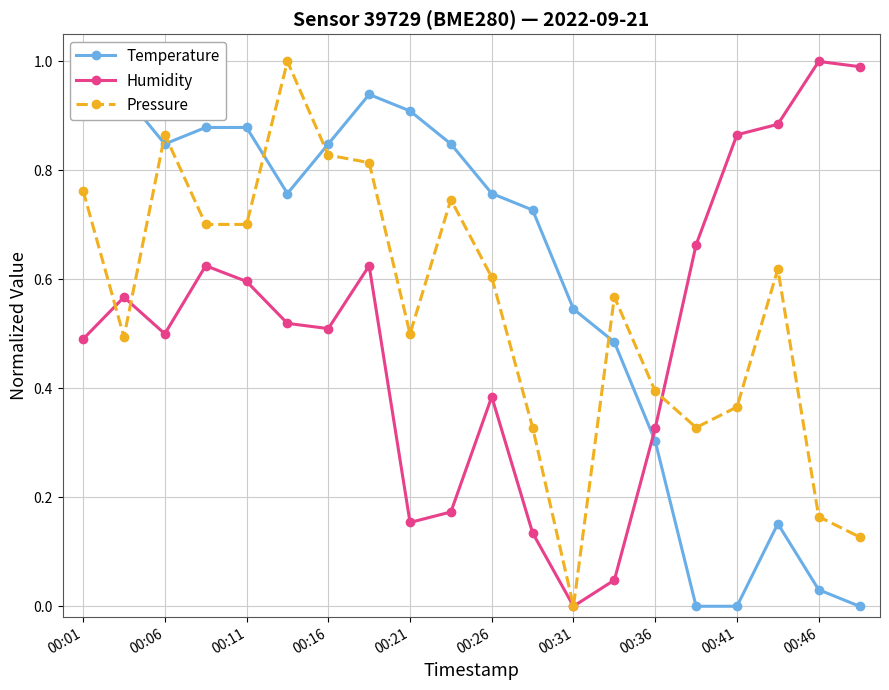

Is the value of Pressure at 00:21 greater than the value of Humidity at 00:11?

No